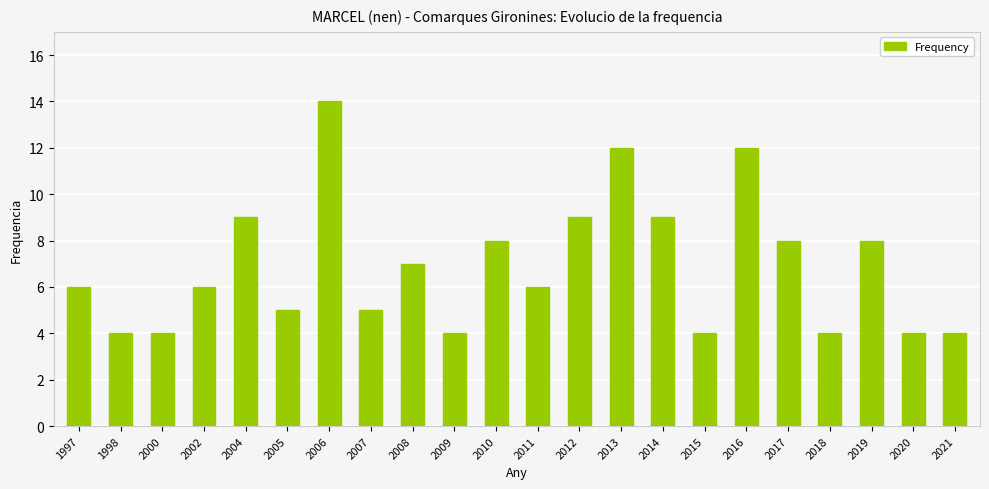

What is the greatest value displayed?

14